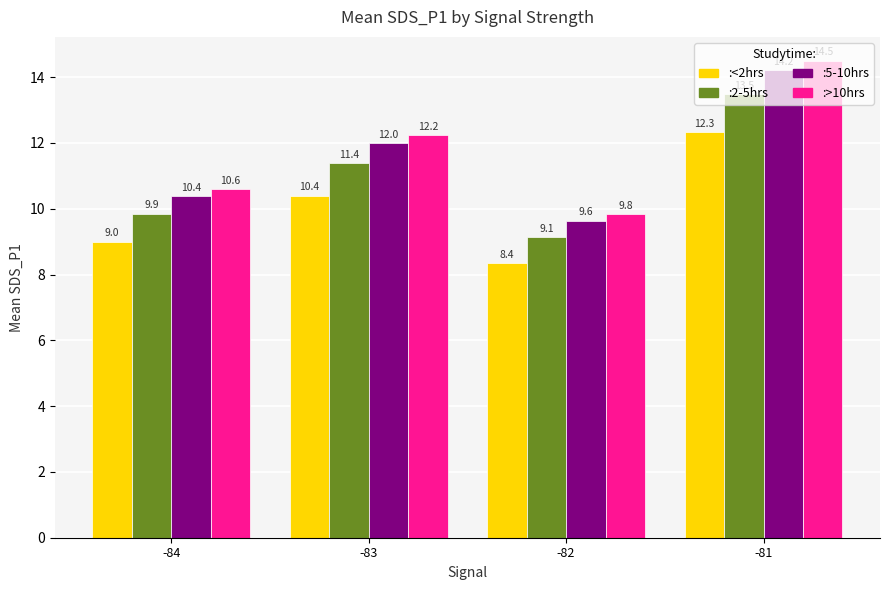

Reading left to right, list all the values displayed in this chart.

<2hrs: 9.0	10.4	8.4	12.3
2-5hrs: 9.9	11.4	9.1	13.5
5-10hrs: 10.4	12.0	9.6	14.2
>10hrs: 10.6	12.2	9.8	14.5